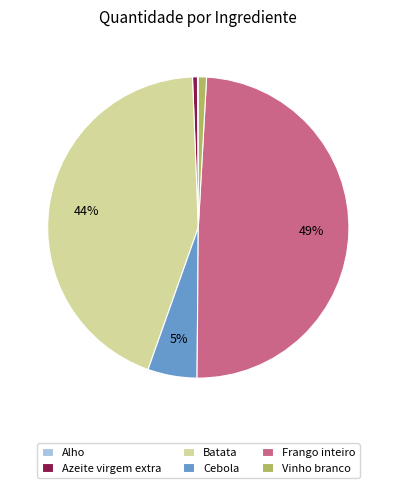

Is it true that Cebola is 13% of the pie?

False